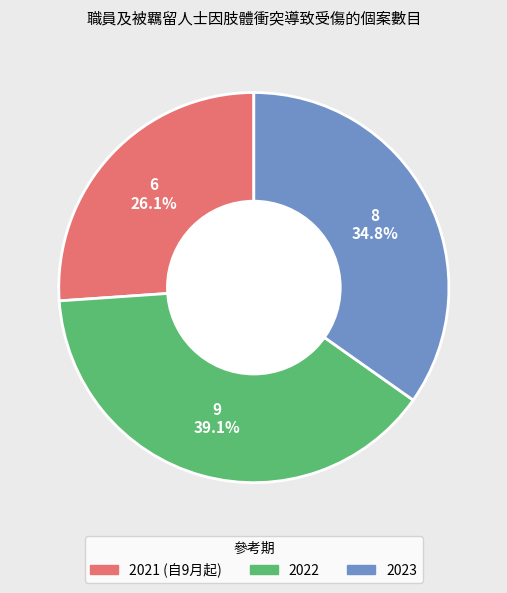

To the nearest percent, what percentage of the pie is 2022?

39%